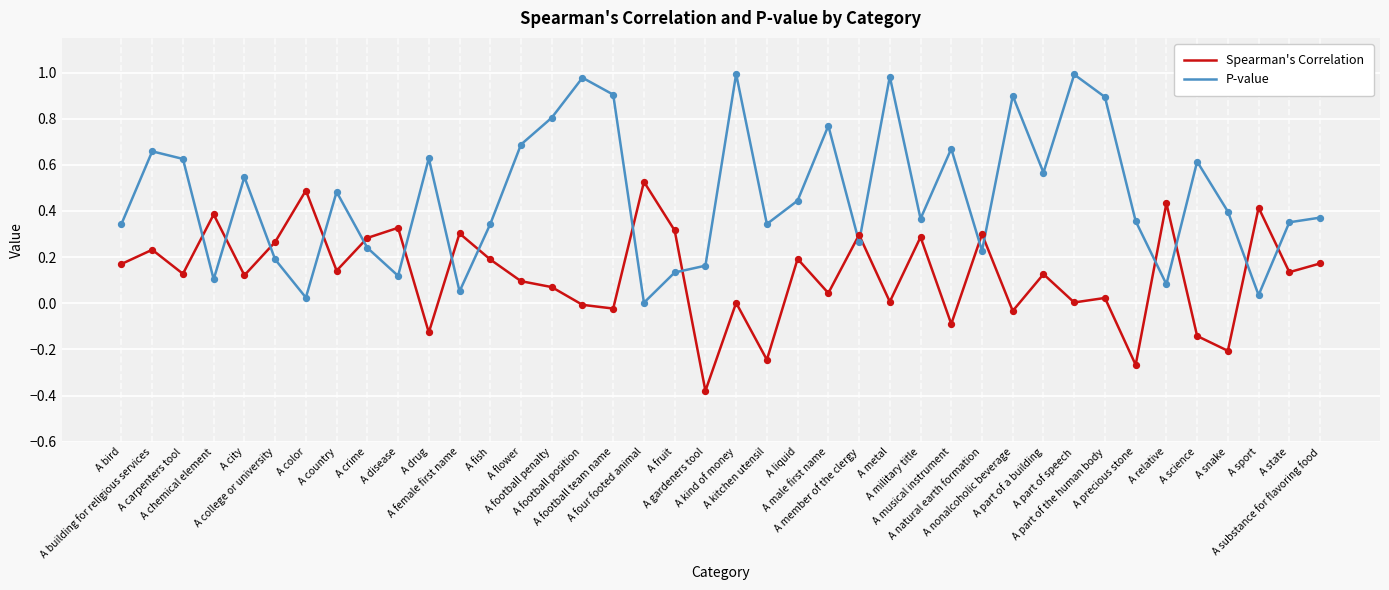

Which series has the largest range (max minus min)?

P-value